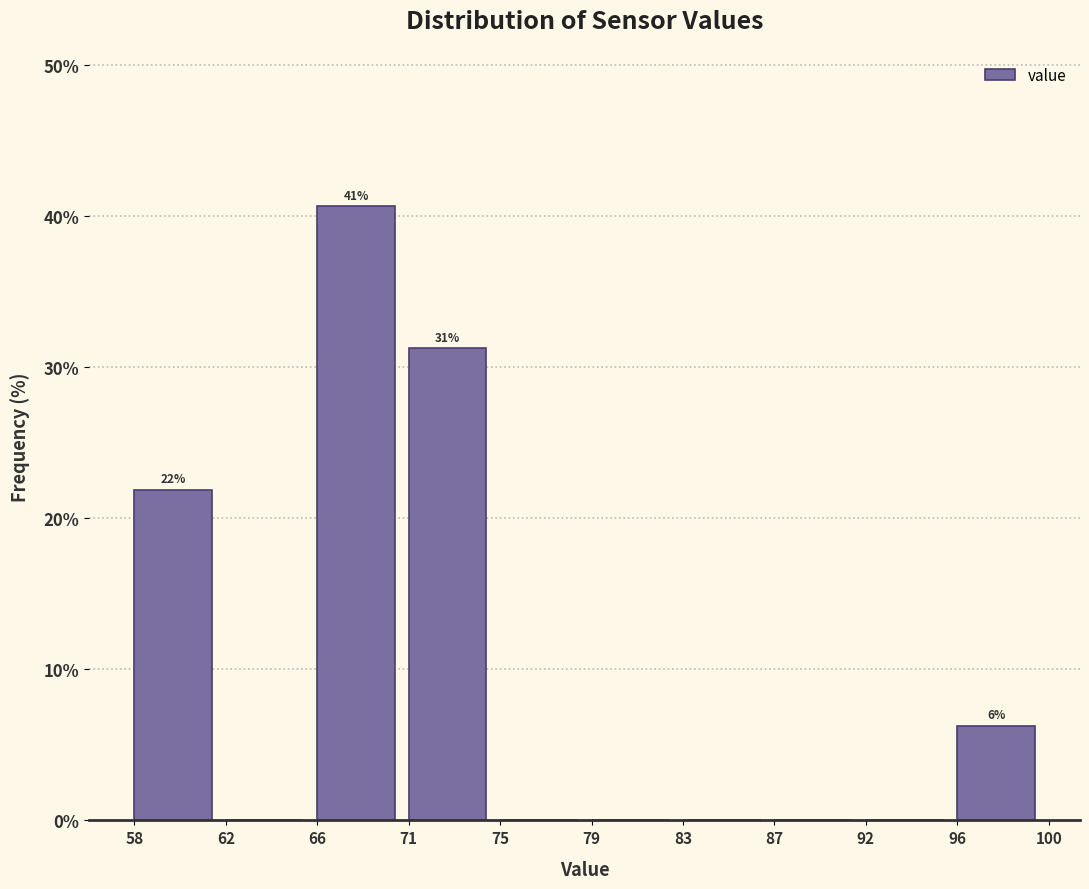

What is the sum of all values?

100.0